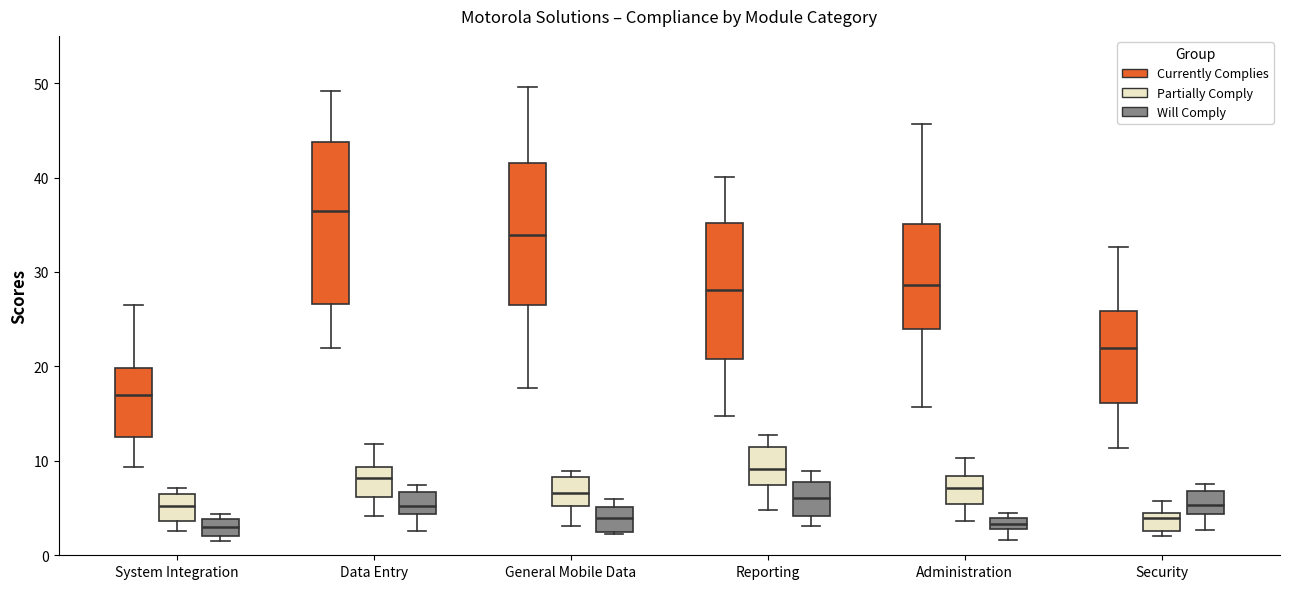

Which box is the tallest, from its lower edge to its upper edge?

Data Entry (Currently Complies)